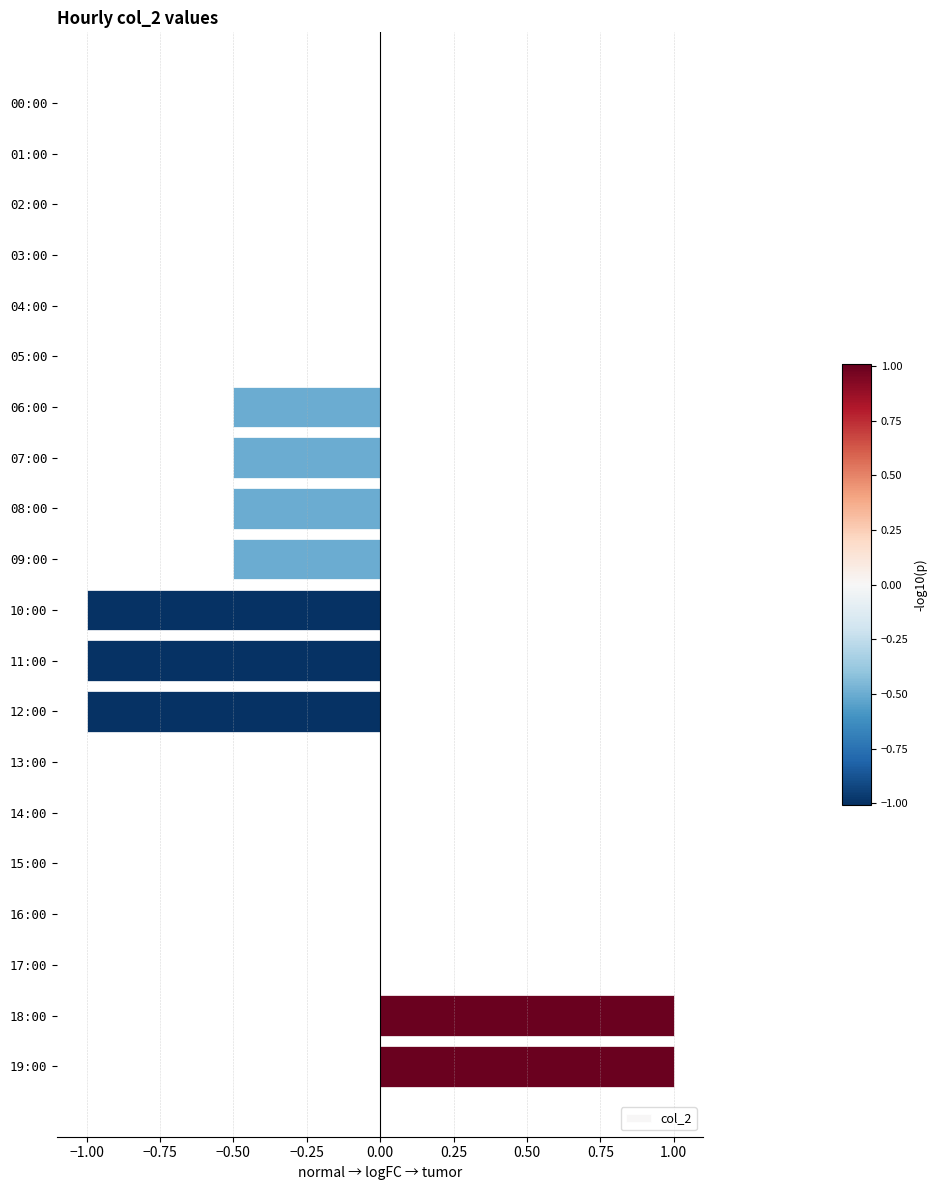

Count the number of categories in the chart.

20